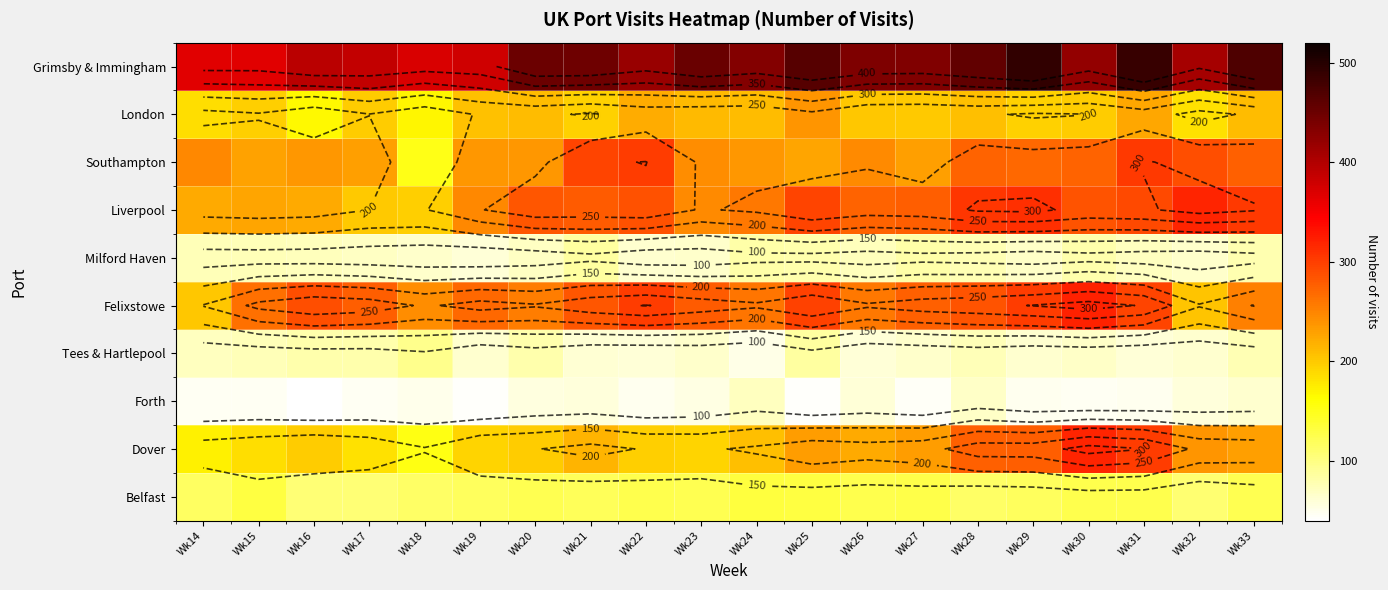

How many values in the Felixstowe series exceed 277?

9